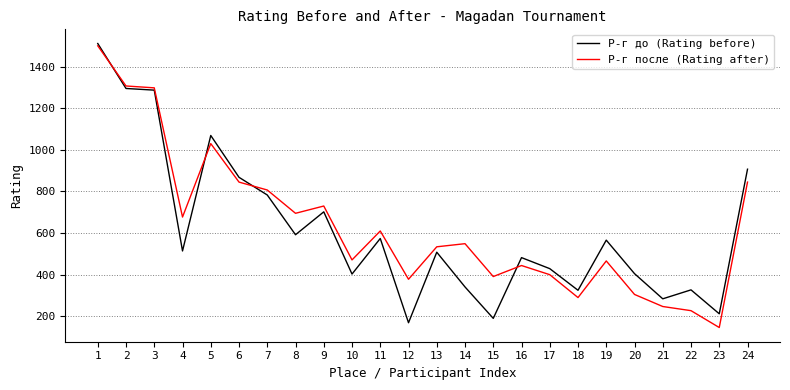

At which category is the sum across all series the highest?

1